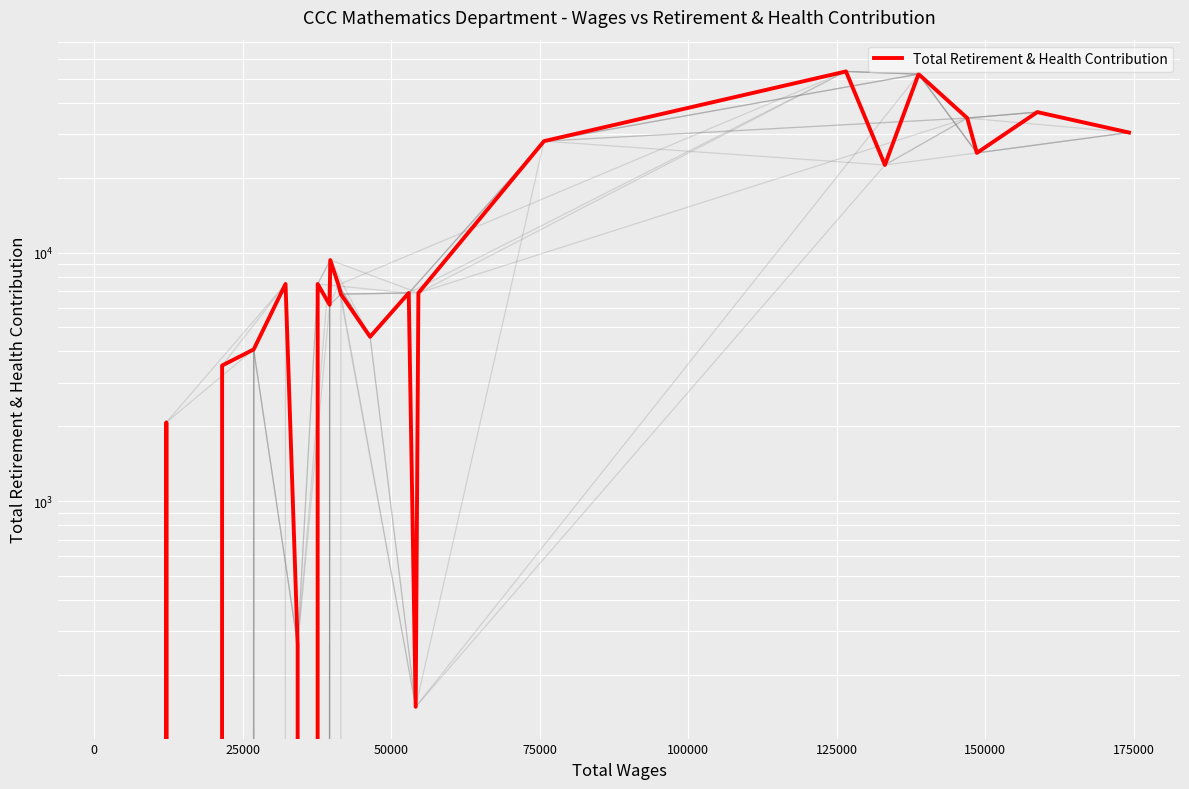

Count the number of values greater than 6876.

12